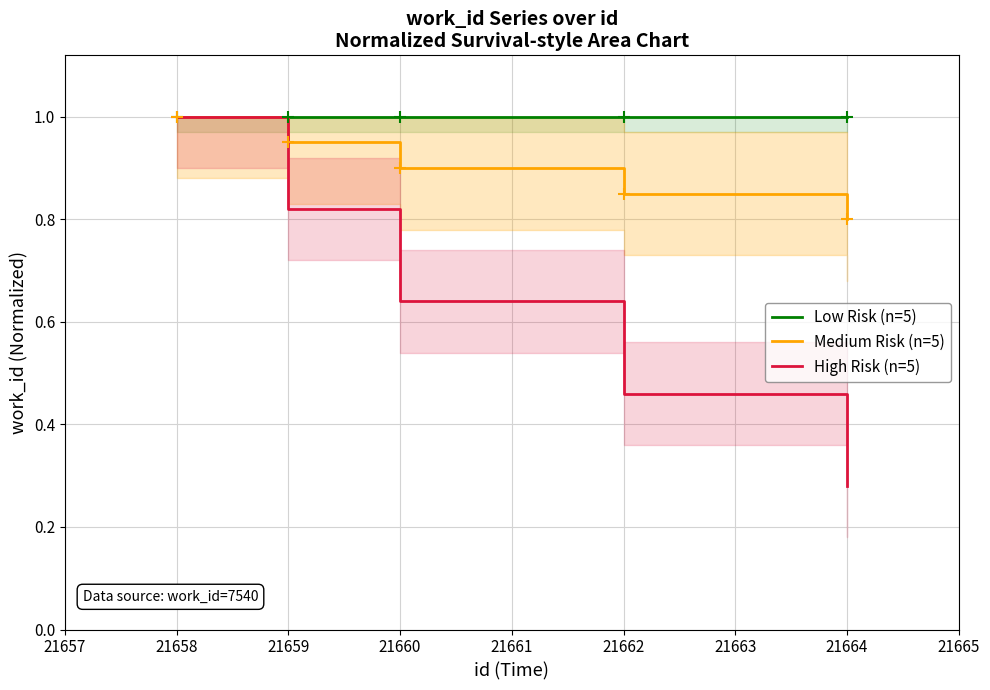

Is the value of High Risk (n=5) at 21658 greater than the value of Medium Risk (n=5) at 21660?

Yes